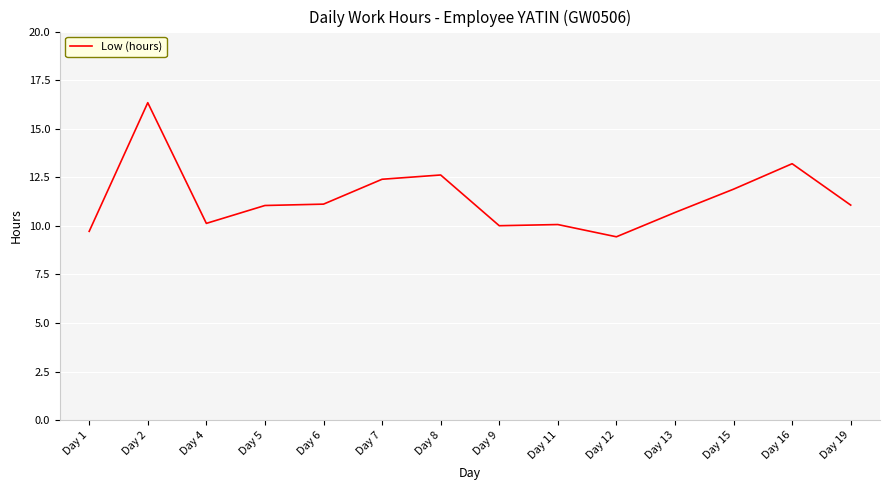

Where is the data nearest to the value 12?

Day 15